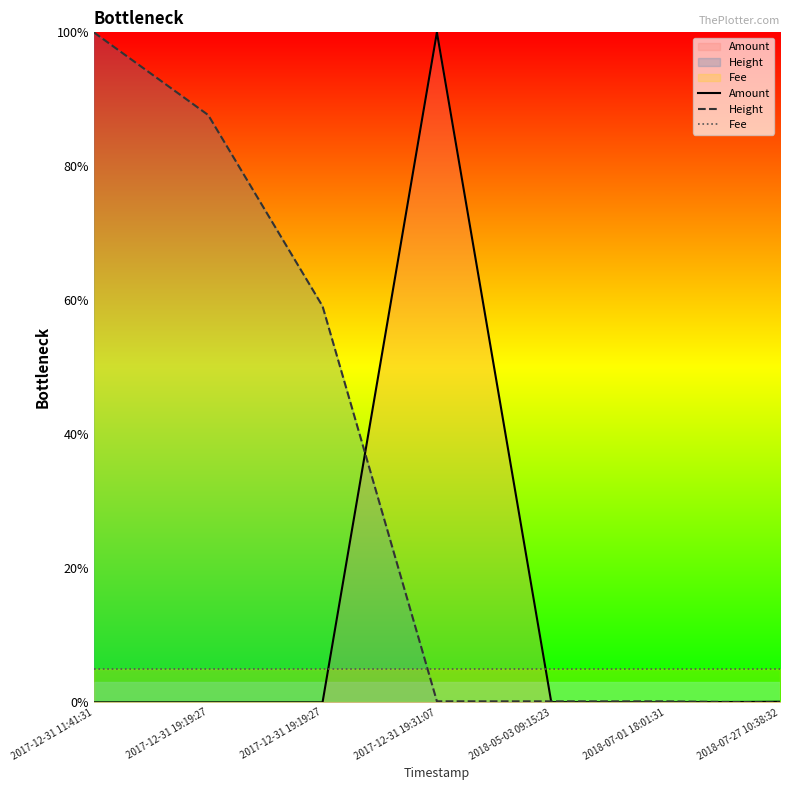

What is the total value across all series at 2018-07-01 18:01:31?

5.1